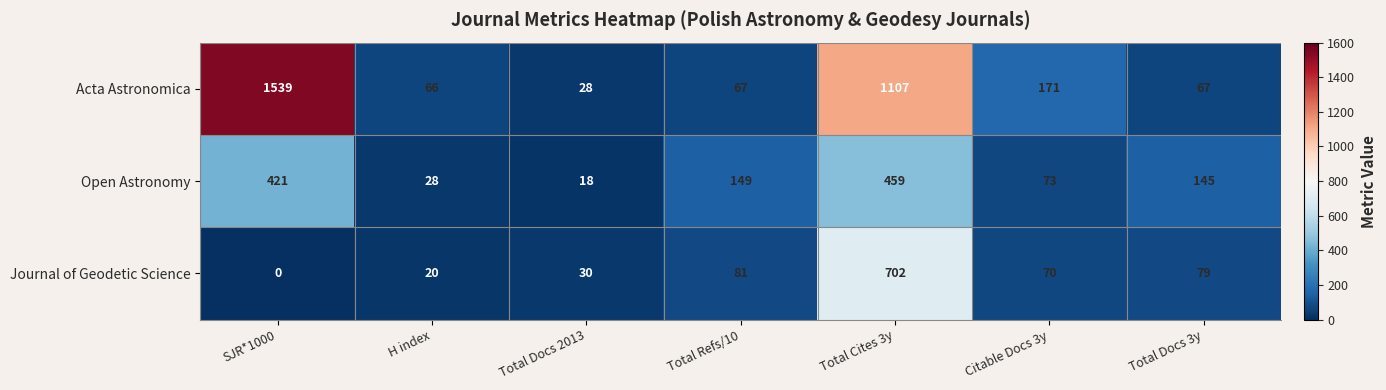

Rank the series by their maximum value, from highest to lowest.

Acta Astronomica, Journal of Geodetic Science, Open Astronomy